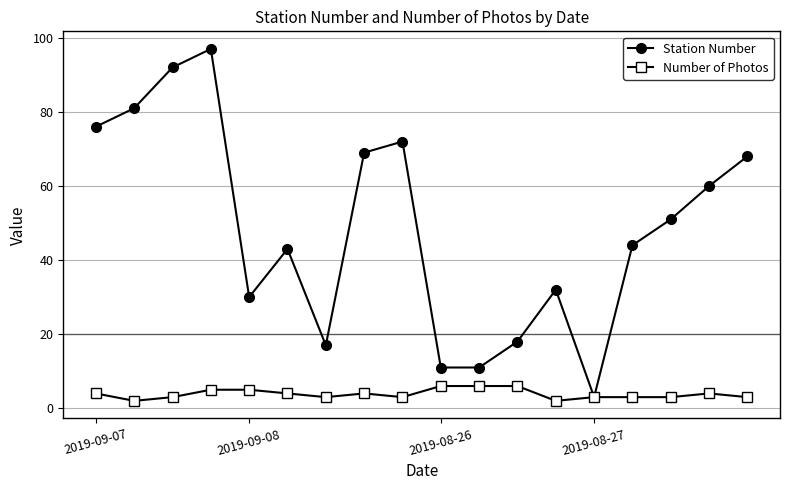

How many categories are shown in the chart?

18